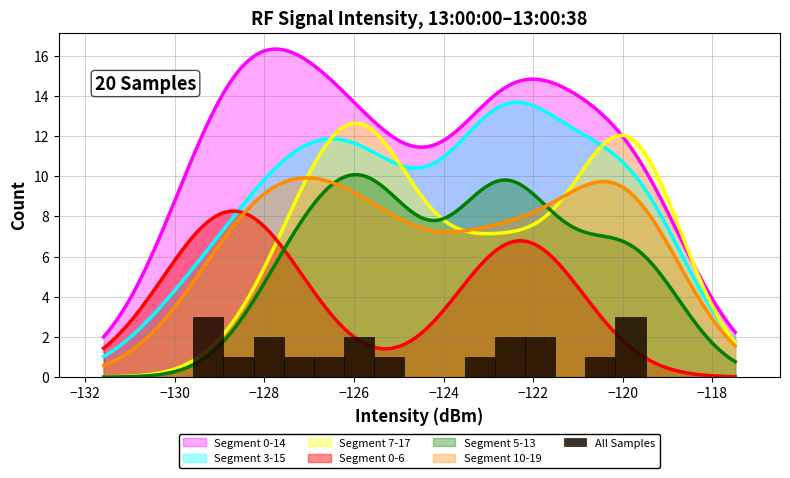

What is the sum of all values?

-2494.4